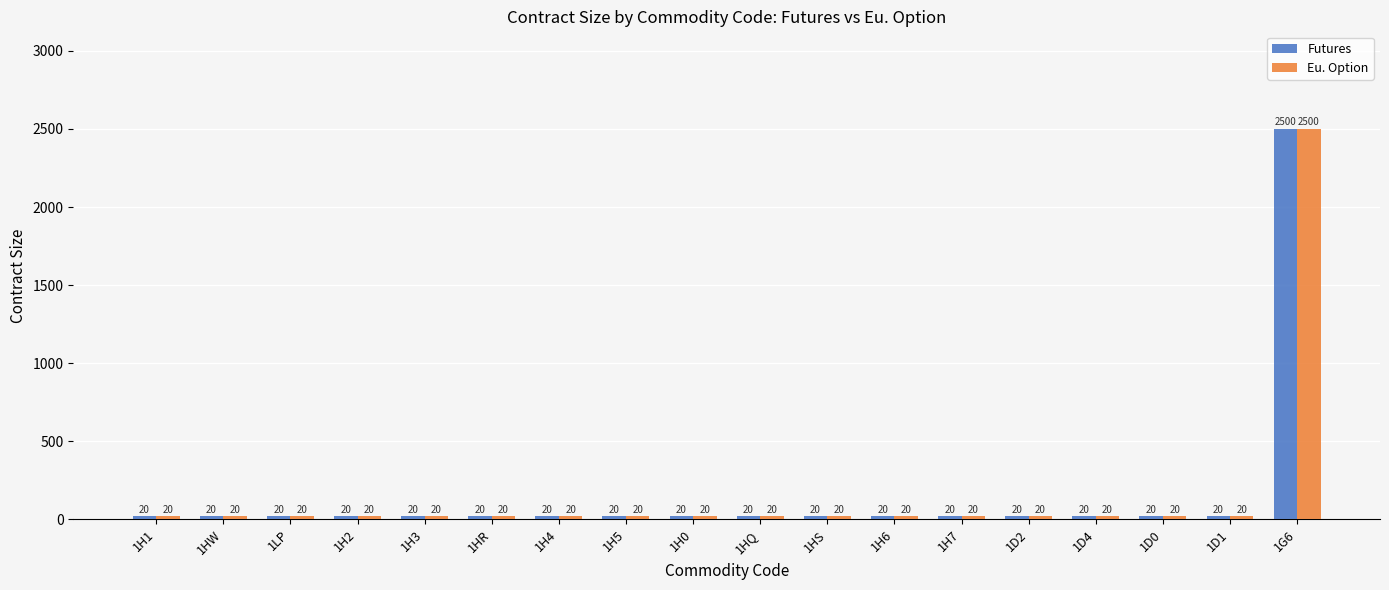

Which category has the highest value across all series?

1G6